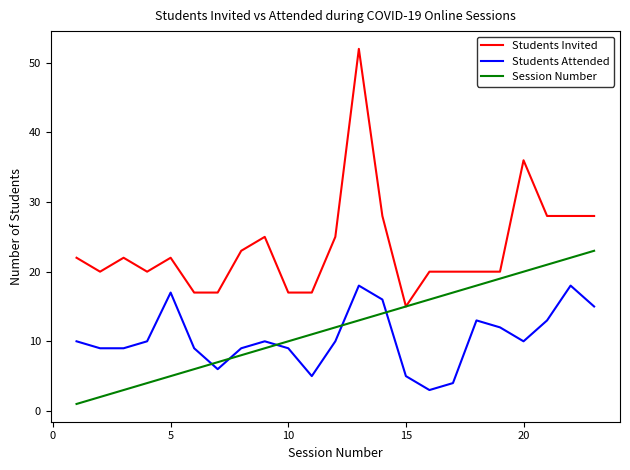

What is the sum of all Students Attended values?

240